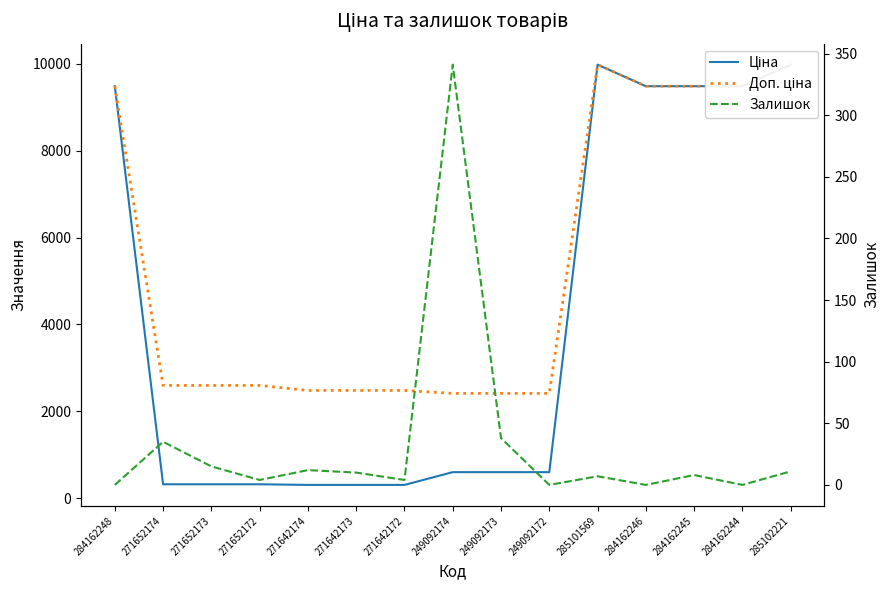

Reading left to right, what are all the values shown in this chart?

Ціна: 284162248=9480.1	271652174=324.8	271652173=324.8	271652172=324.8	271642174=310.3	271642173=310.3	271642172=310.3	249092174=603.7	249092173=603.7	249092172=603.7	285101569=9975.0	284162246=9480.1	284162245=9480.1	284162244=9480.1	285102221=9975.0
Доп. ціна: 284162248=9480.1	271652174=2598.3	271652173=2598.3	271652172=2598.3	271642174=2482.4	271642173=2482.4	271642172=2482.4	249092174=2414.8	249092173=2414.8	249092172=2414.8	285101569=9975.0	284162246=9480.1	284162245=9480.1	284162244=9480.1	285102221=9975.0
Залишок: 284162248=0.0	271652174=35.0	271652173=15.0	271652172=4.0	271642174=12.0	271642173=10.0	271642172=4.0	249092174=341.0	249092173=38.0	249092172=0.0	285101569=7.0	284162246=0.0	284162245=8.0	284162244=0.0	285102221=11.0